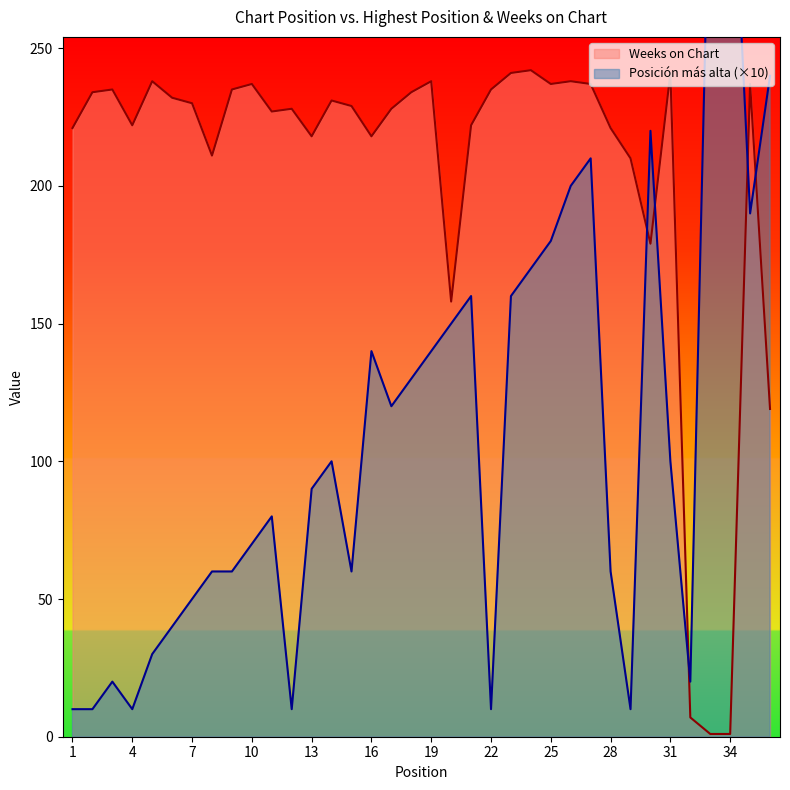

Which category has the lowest value in the Weeks on Chart series?

33